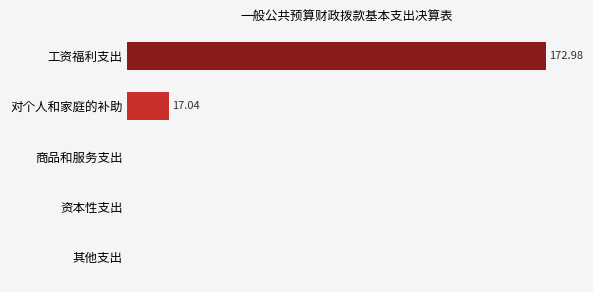

Are the bars horizontal?

Yes